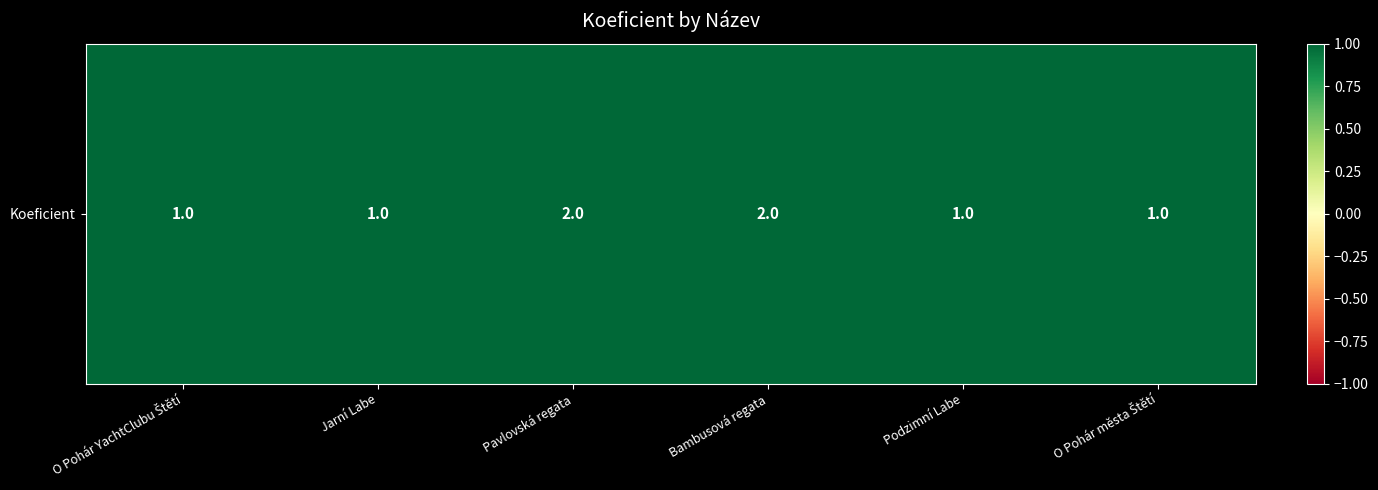

What is the ratio of the value at Pavlovská regata to the value at Bambusová regata?

1.0